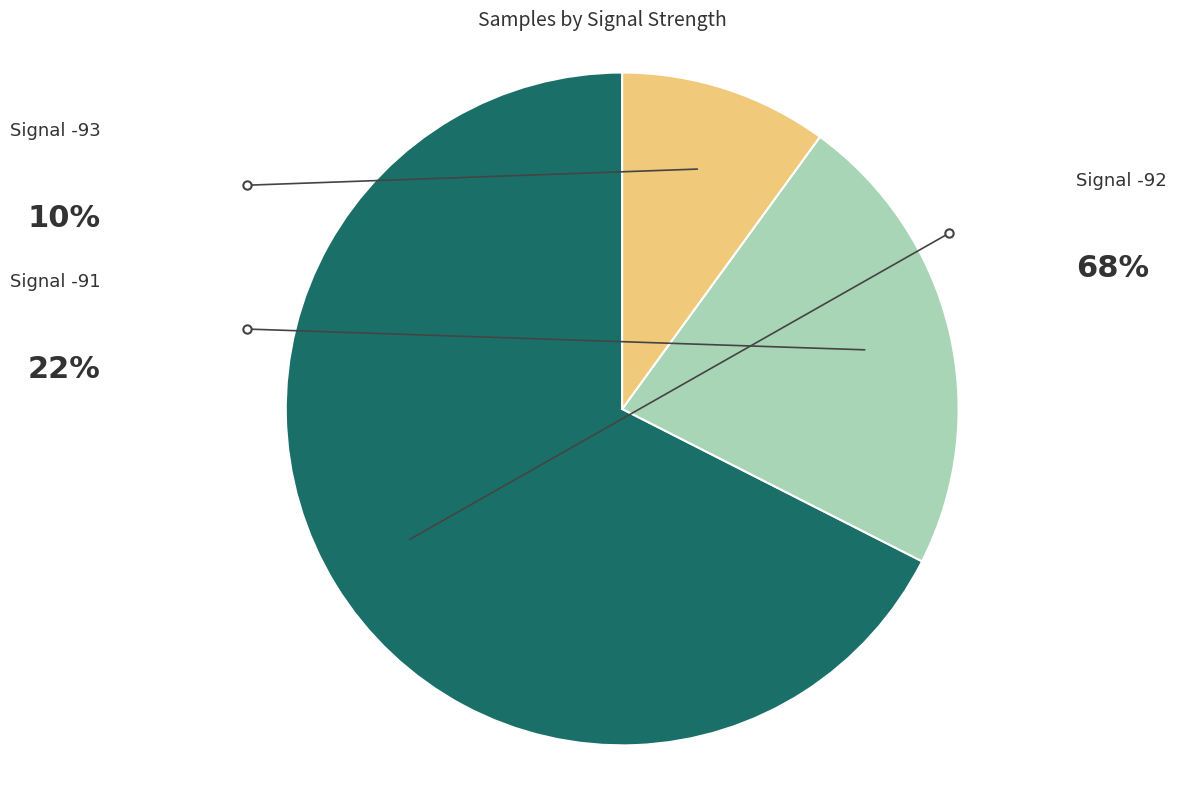

Is there a majority slice in this chart?

Yes